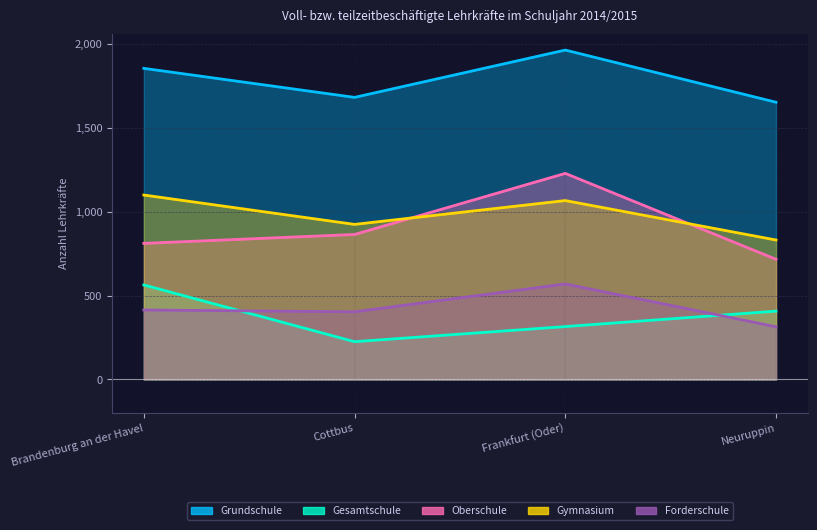

True or false: Forderschule has more than 2 interior local peaks.

False